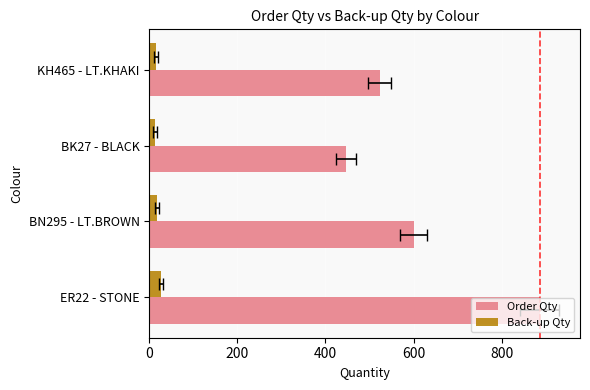

Reading left to right, transcribe all the data shown in this chart.

Order Qty: 887.0	600.0	446.4	523.0
Back-up Qty: 26.6	18.0	13.4	15.7